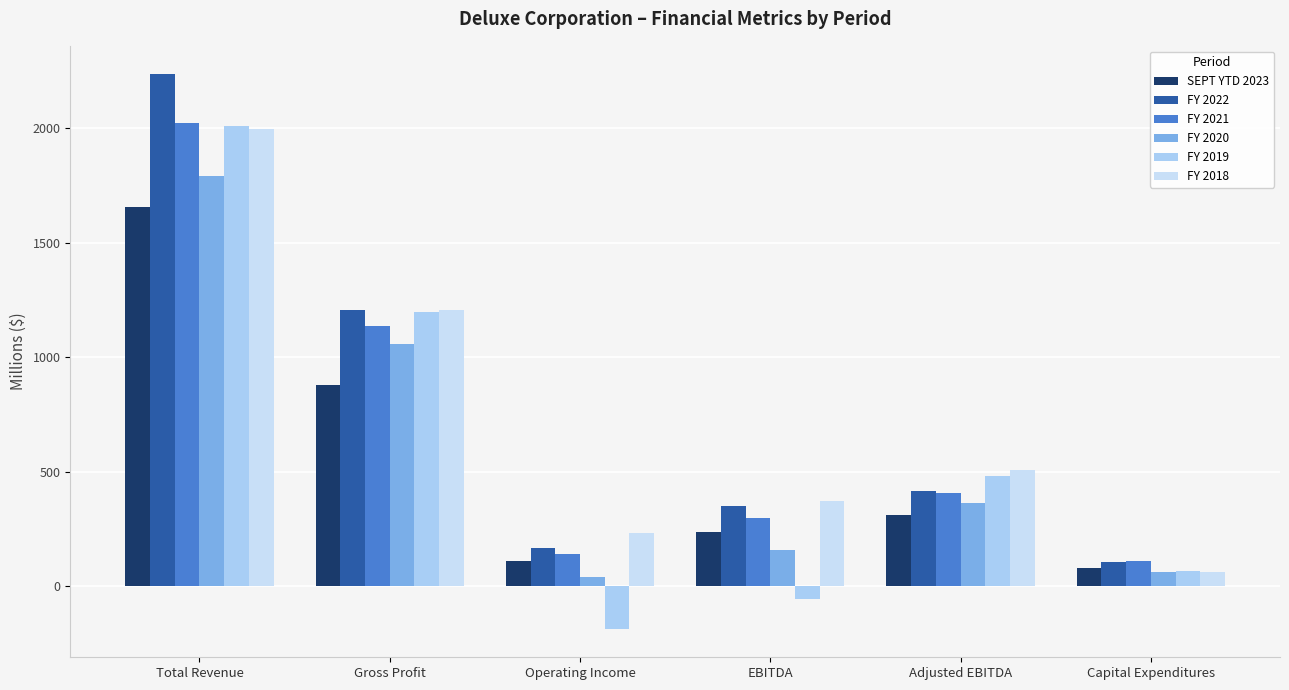

At which category is the sum across all series the highest?

Total Revenue